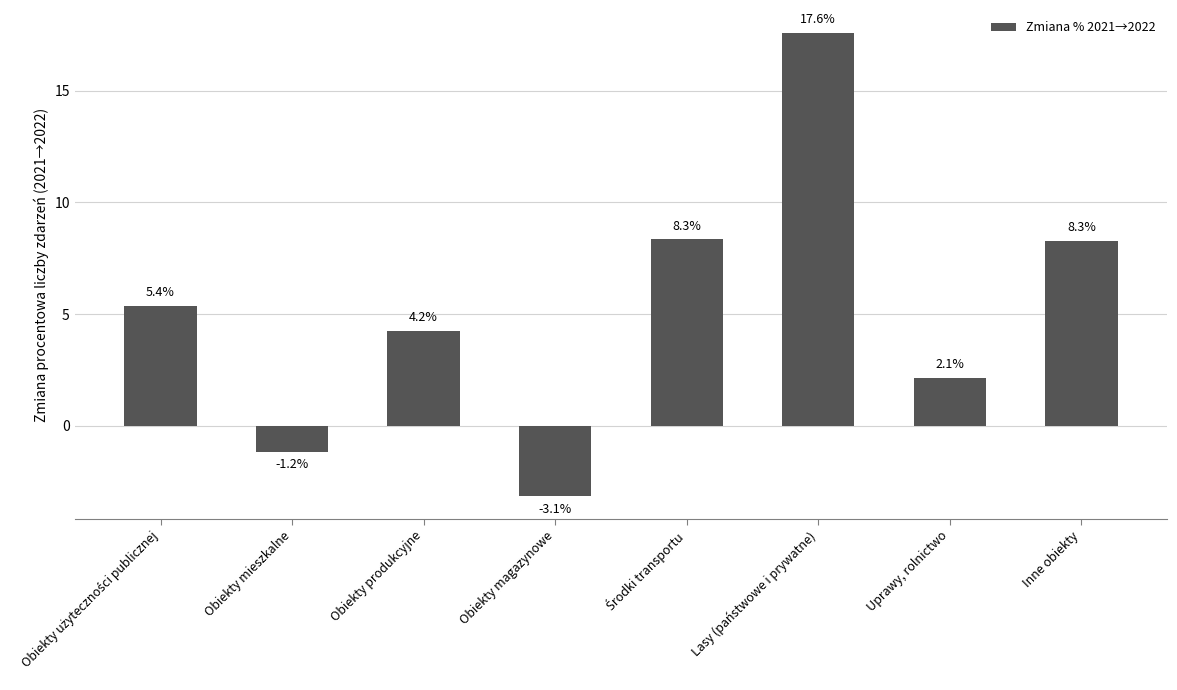

What is the label of the 1st bar from the right?

Inne obiekty